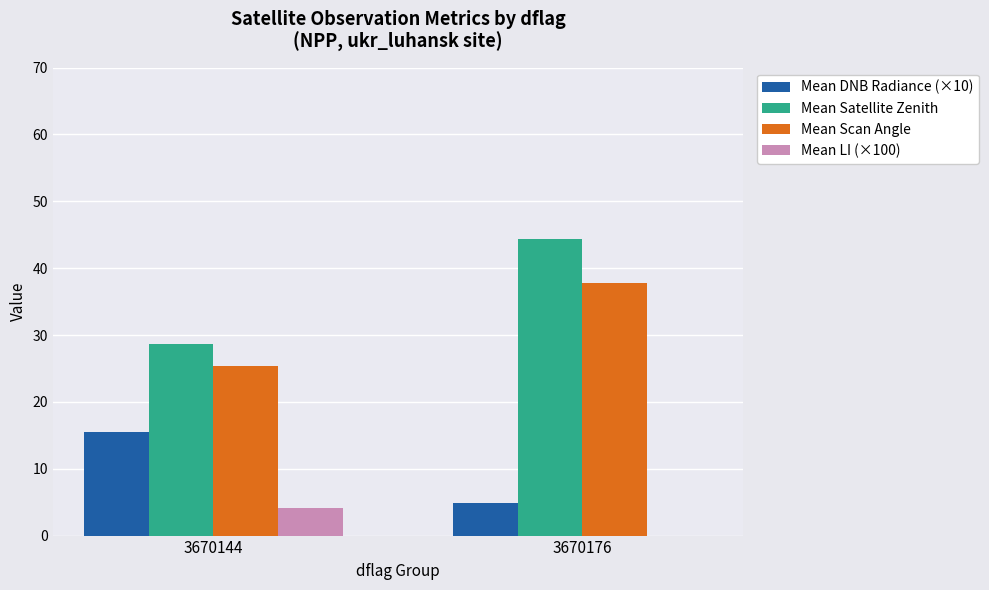

Reading right to left, list all the values displayed in this chart.

Mean DNB Radiance (×10): 3670176=4.9	3670144=15.4
Mean Satellite Zenith: 3670176=44.4	3670144=28.6
Mean Scan Angle: 3670176=37.7	3670144=25.4
Mean LI (×100): 3670176=0.0	3670144=4.1